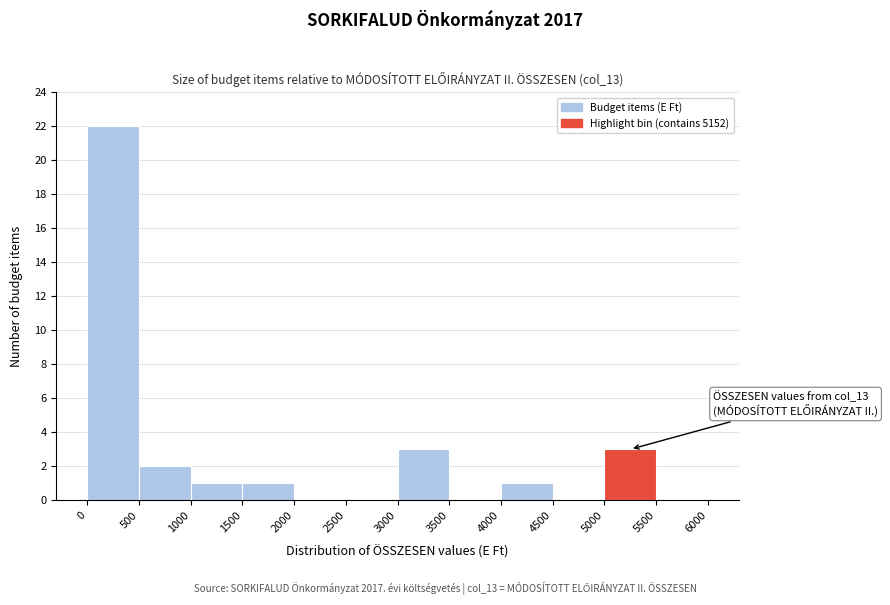

Which range on the x-axis has the tallest bar?

0 to 500